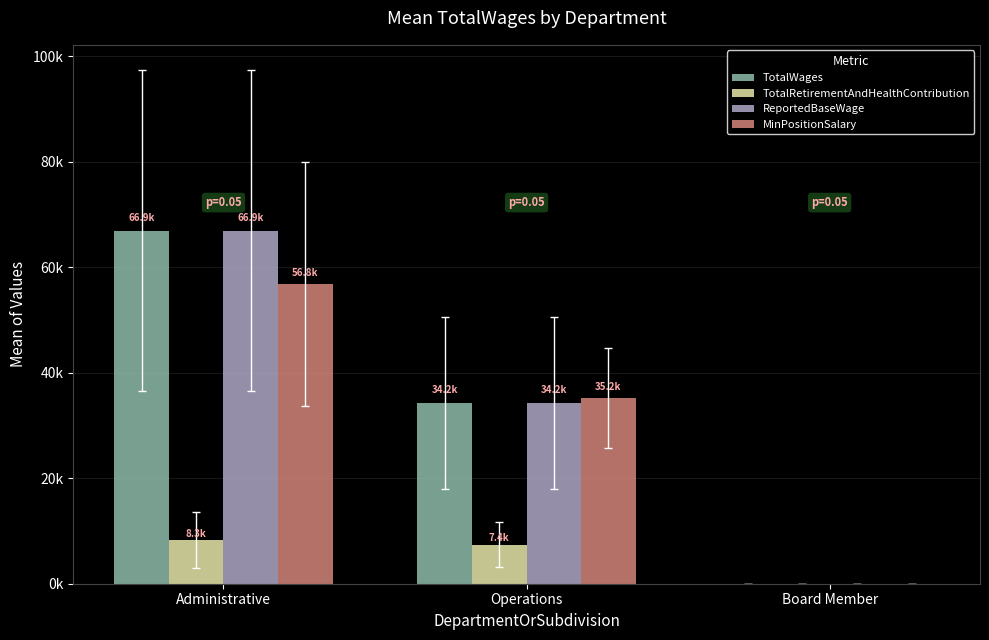

Rank the series at Board Member from lowest to highest value.

TotalWages, TotalRetirementAndHealthContribution, ReportedBaseWage, MinPositionSalary